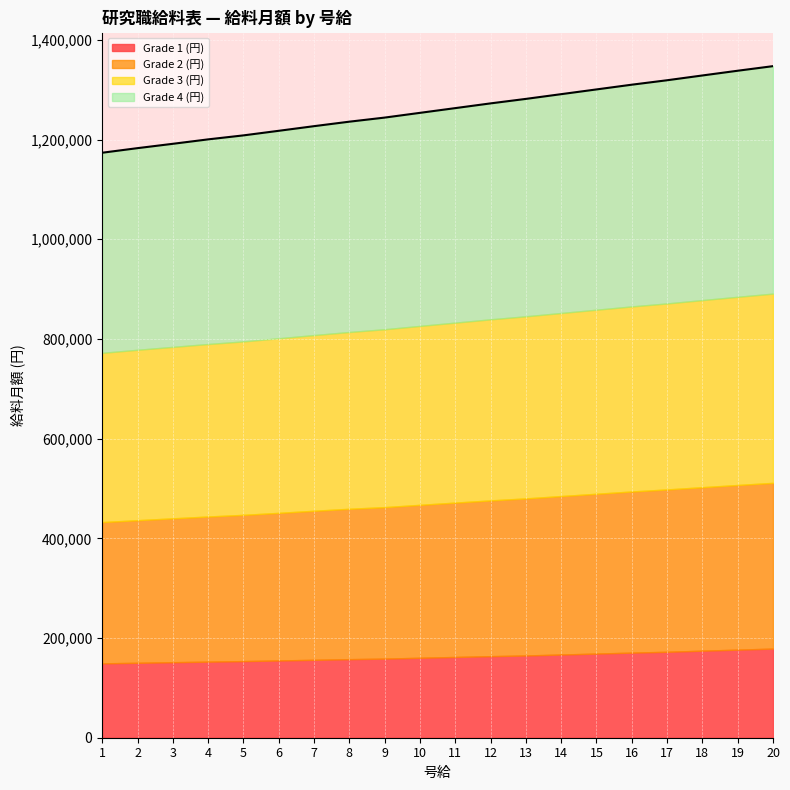

Which label corresponds to the smallest value in the chart?

1